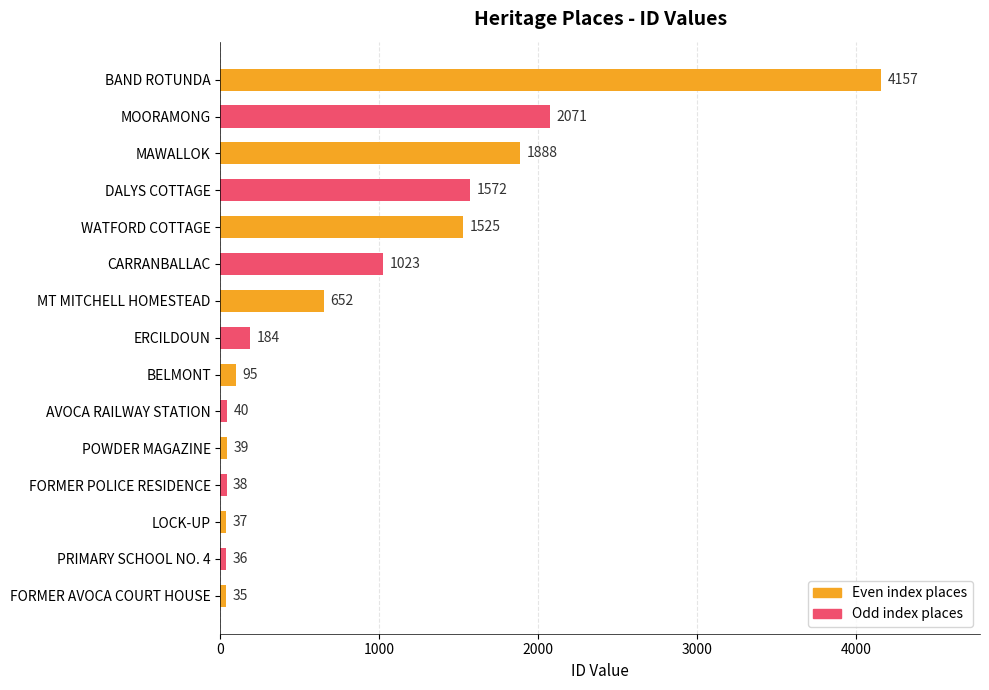

Approximately how many times larger is the value at PRIMARY SCHOOL NO. 4 compared to POWDER MAGAZINE?

0.9